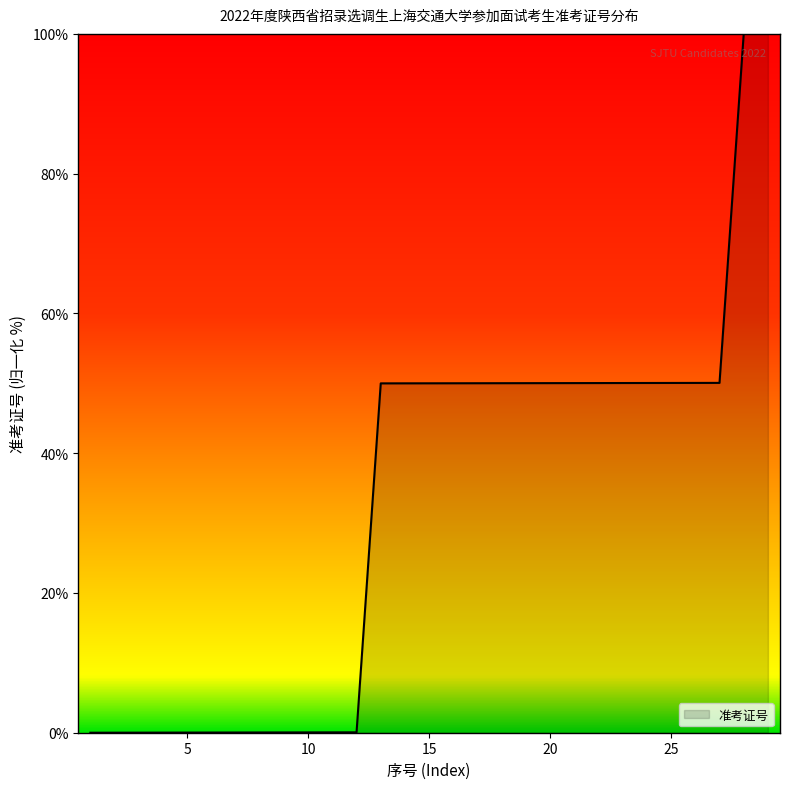

What is the difference between the maximum and minimum values?

100.0